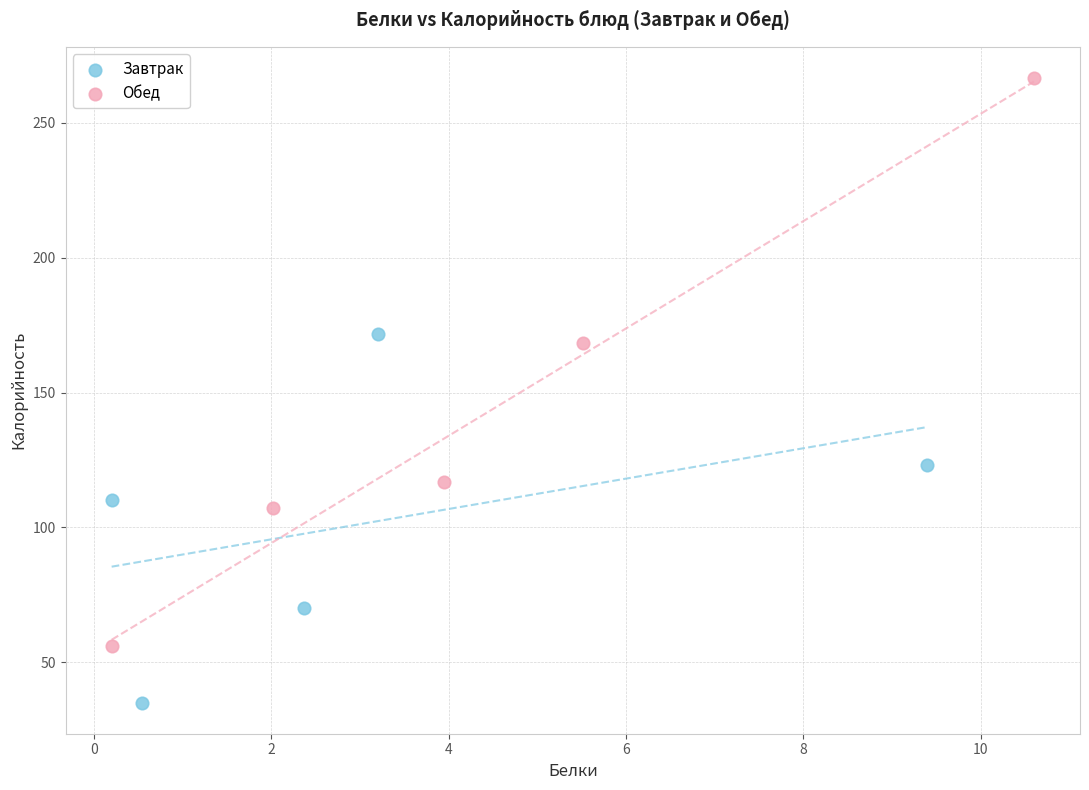

Which series contains the highest Y value?

Обед